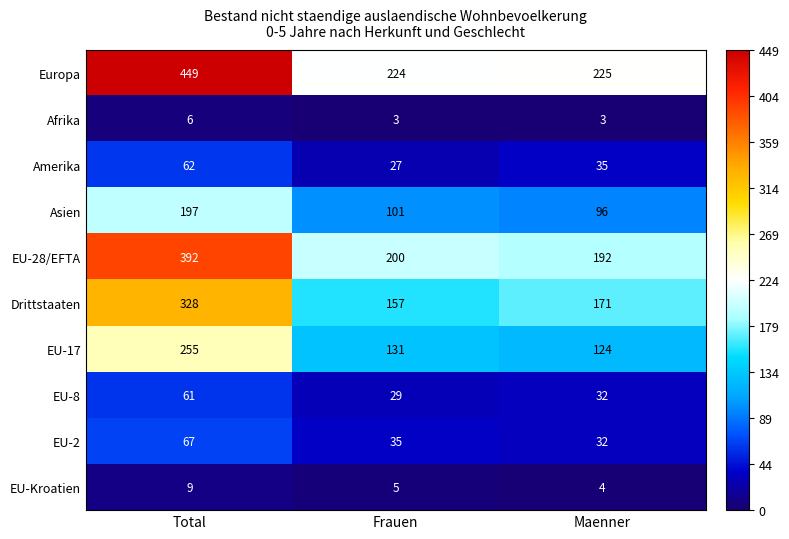

At how many categories does at least one series exceed 118?

3